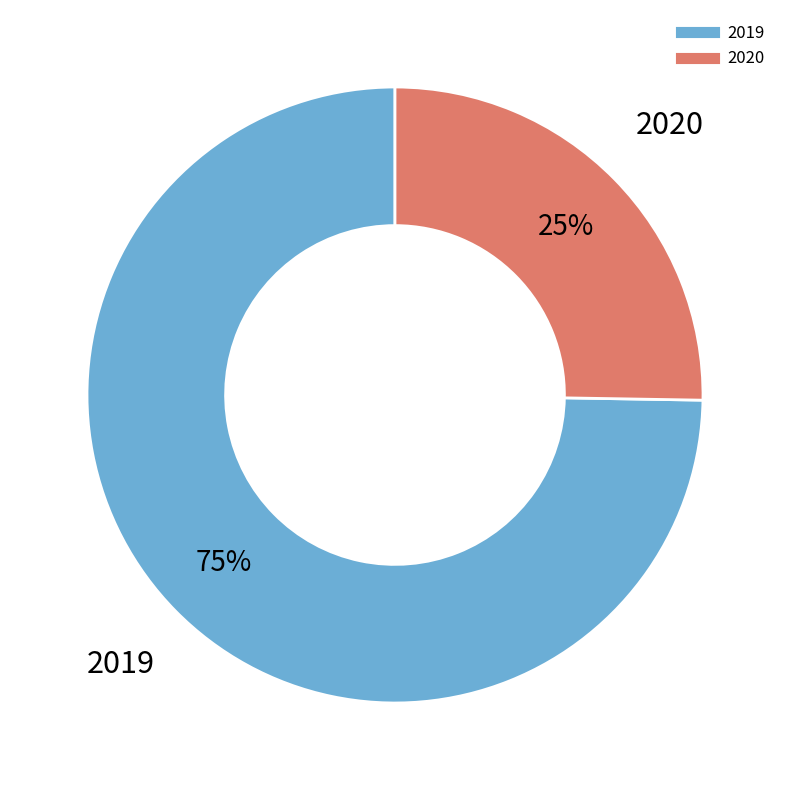

Does 2020 represent more than half of the total?

No